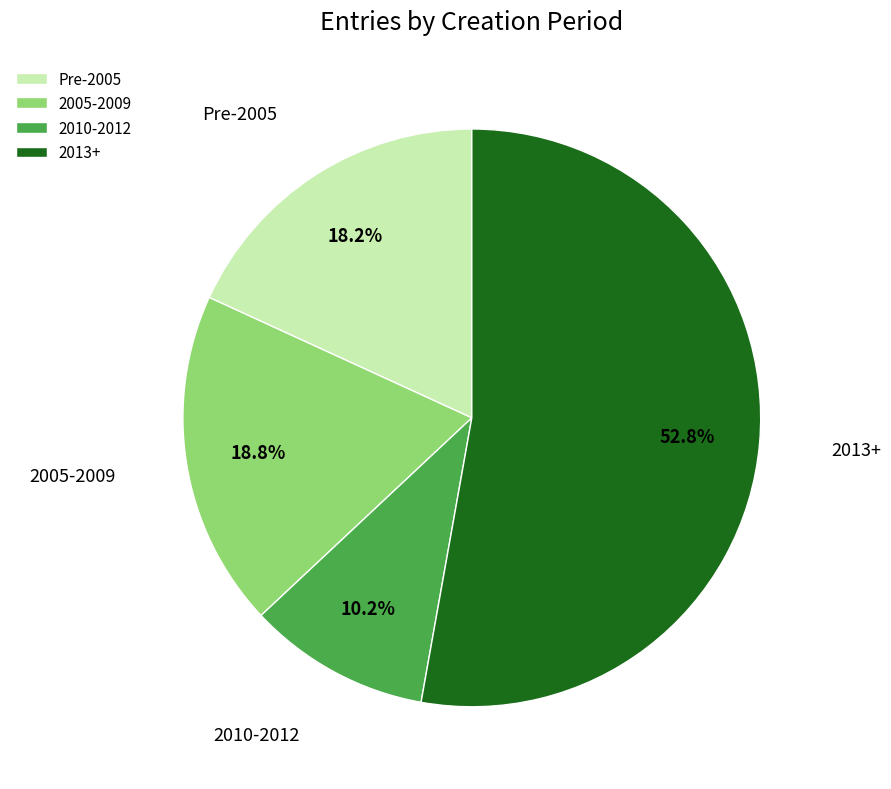

Rank the categories by value from highest to lowest.

2013+, 2005-2009, Pre-2005, 2010-2012